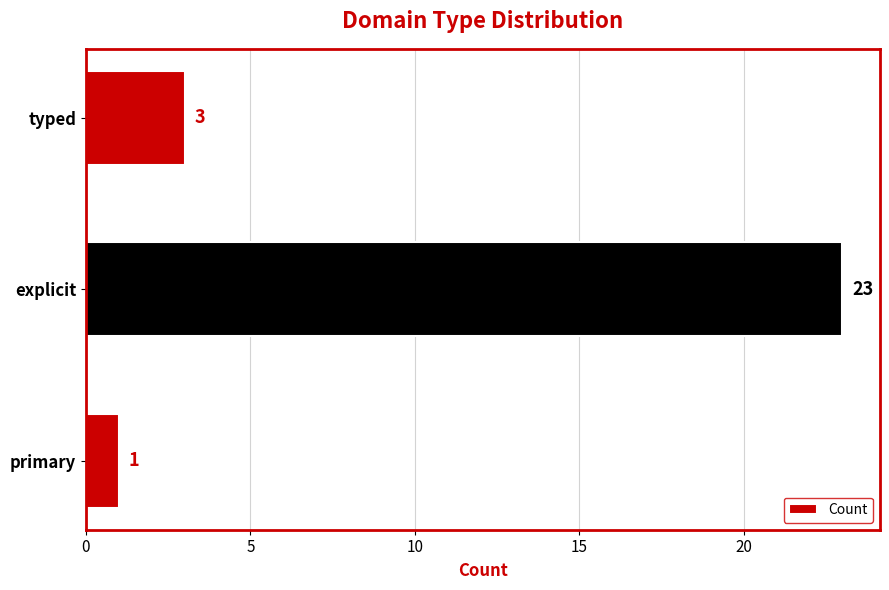

What value does the data have at typed?

3